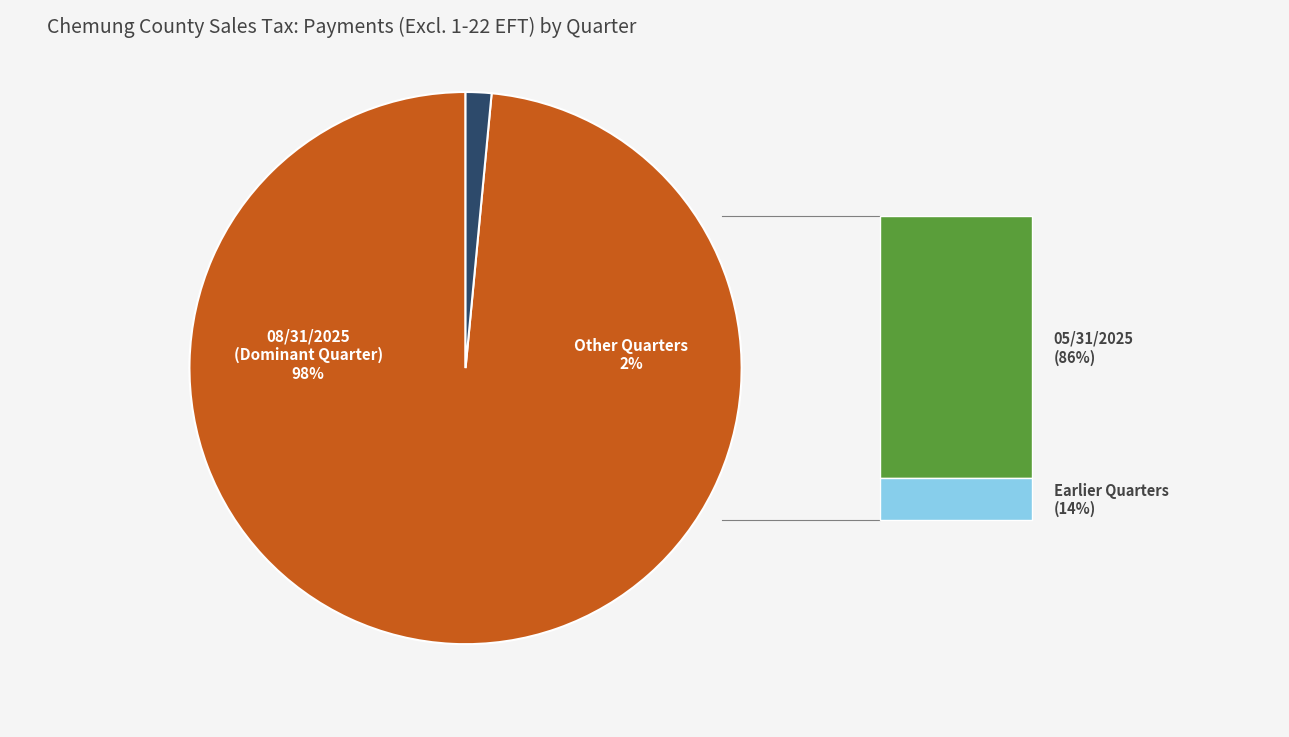

What percentage do 02/28/2025 and 02/29/2024 together represent?

0.1%